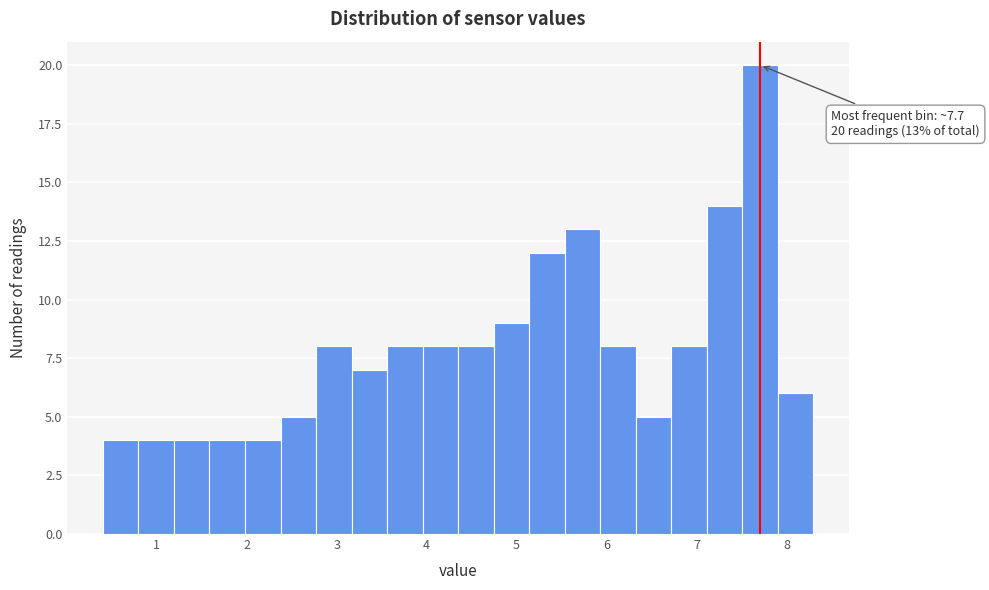

Around what value on the x-axis is the tallest bar? Give the approximate position of its centre, as read against the axis.

7.7